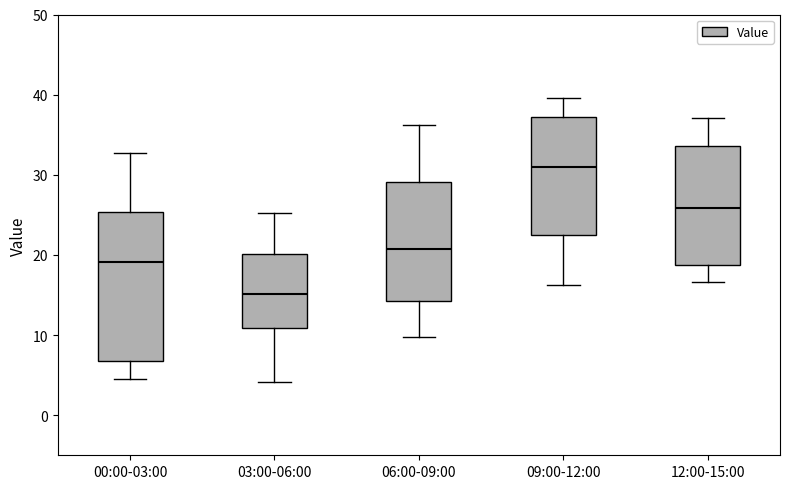

Comparing the boxes themselves (not the whiskers), which one is the tallest?

00:00-03:00